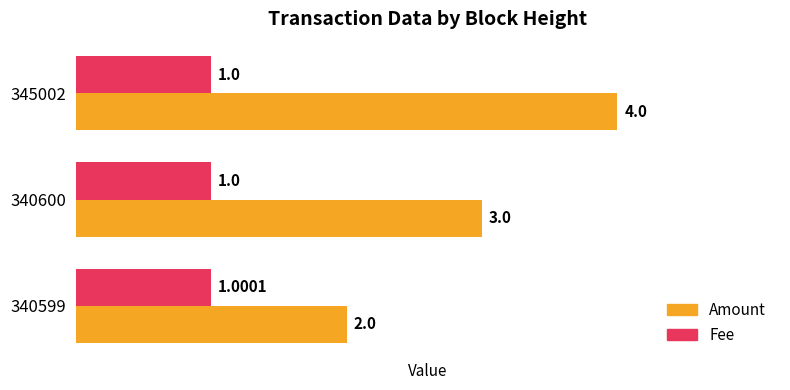

Which series has the largest total across all categories?

Amount